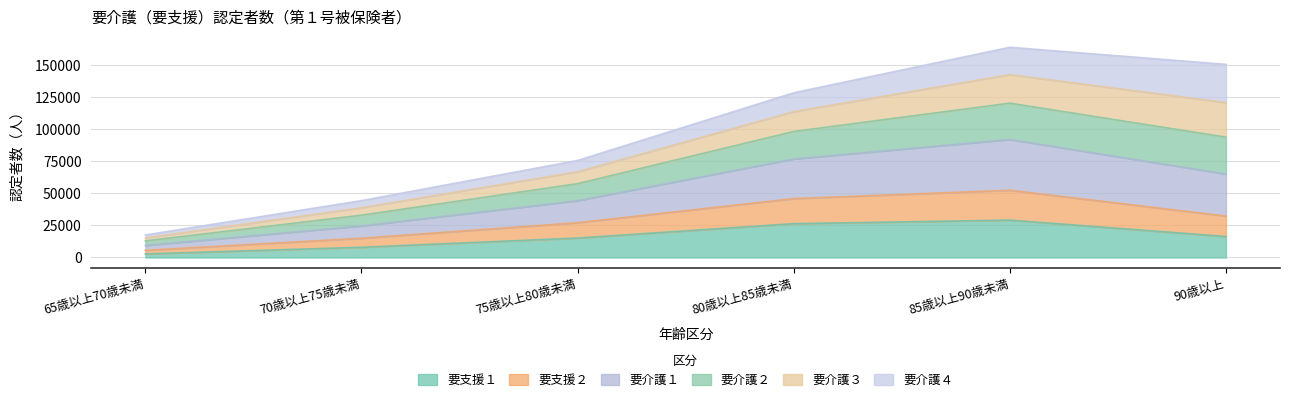

What is the minimum value shown in the chart?

2811